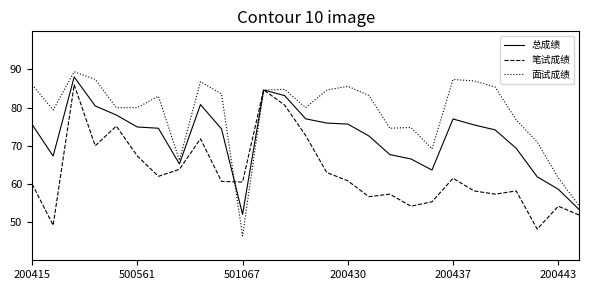

Which series has the largest range (max minus min)?

面试成绩